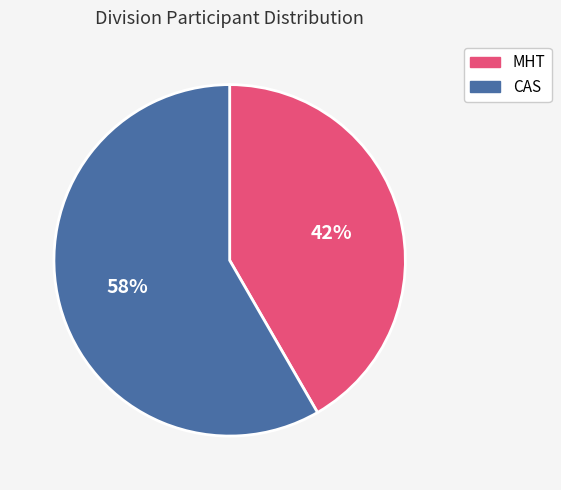

Rank the categories by value from highest to lowest.

CAS, MHT